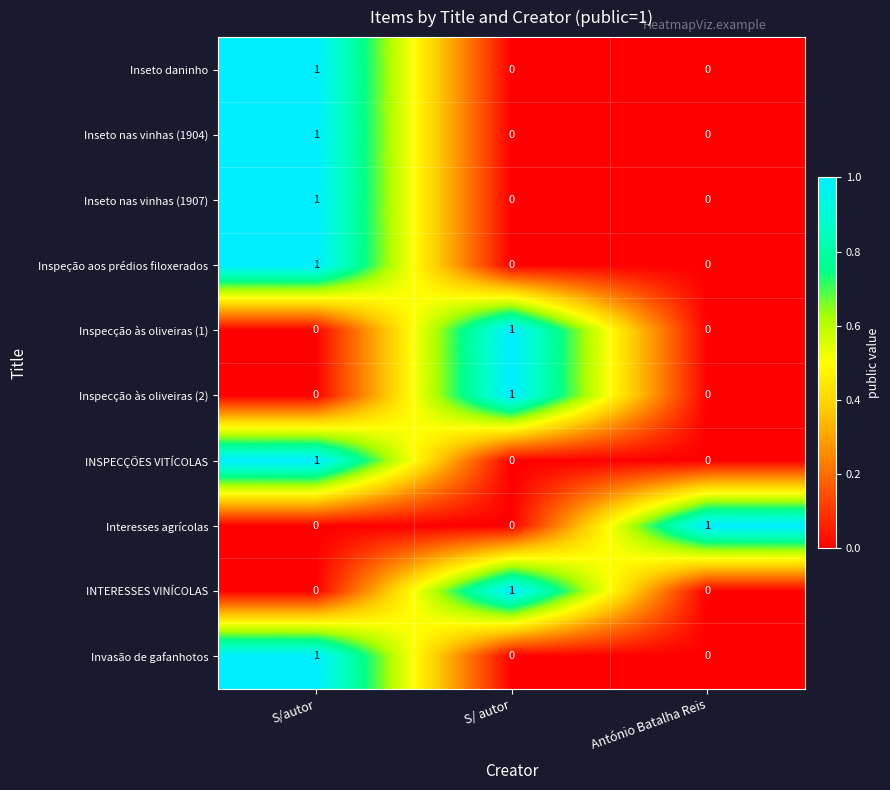

What is the spread (max minus min) of values at António Batalha Reis?

1